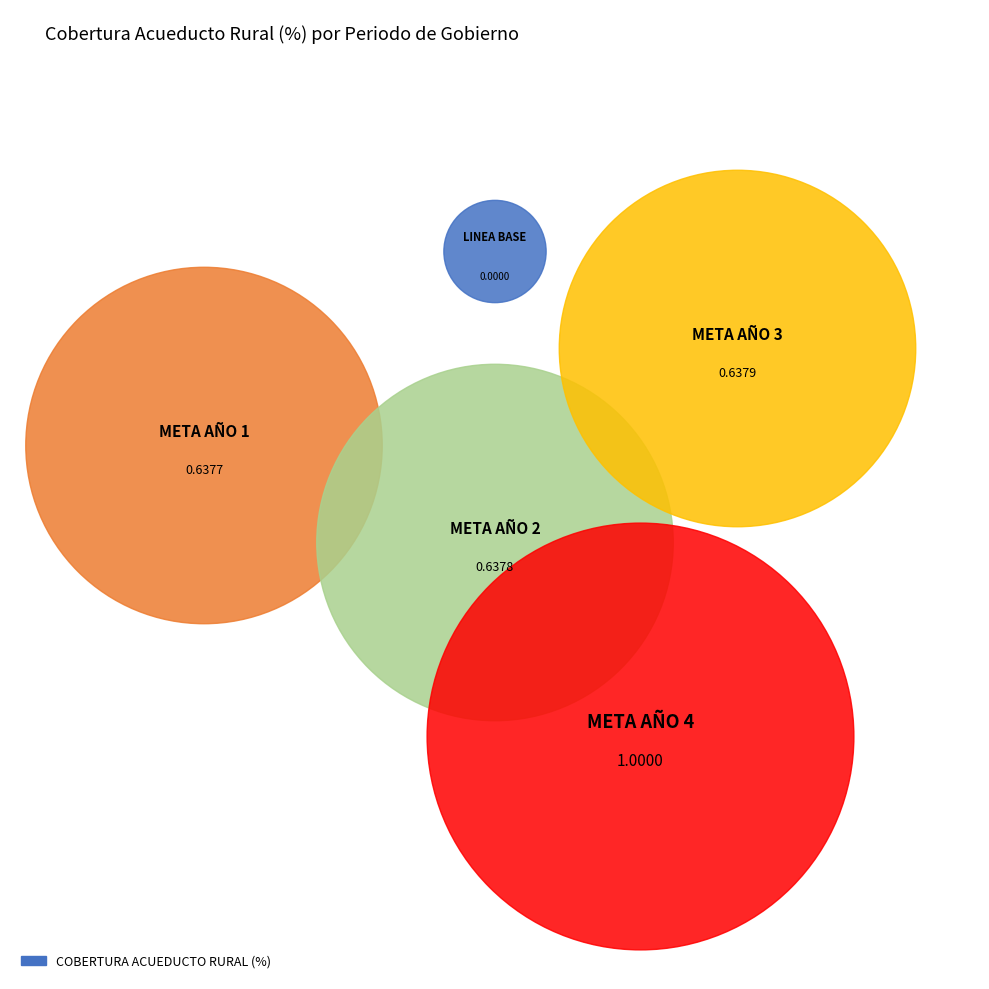

What is the change in value from LINEA BASE to META AÑO 3?

+0.6